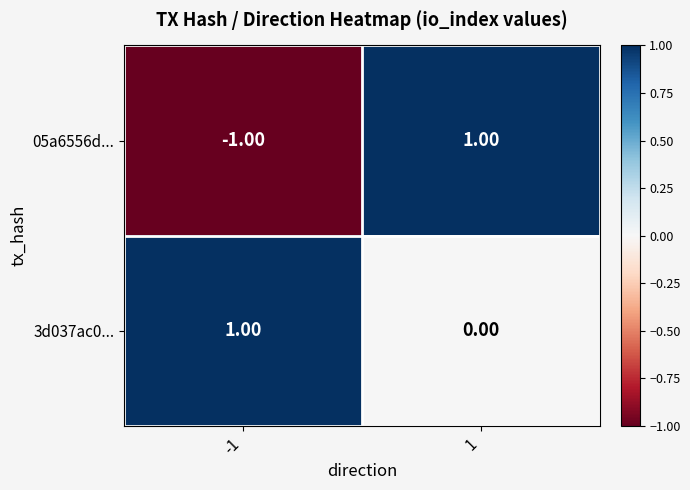

Rank the series at 1 from highest to lowest value.

05a6556d..., 3d037ac0...